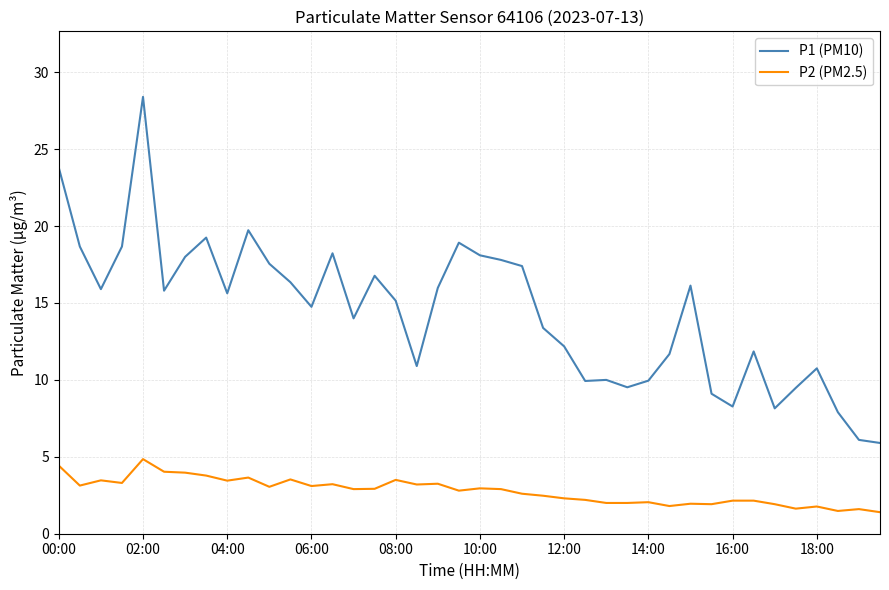

Which series has the largest total across all categories?

P1 (PM10)